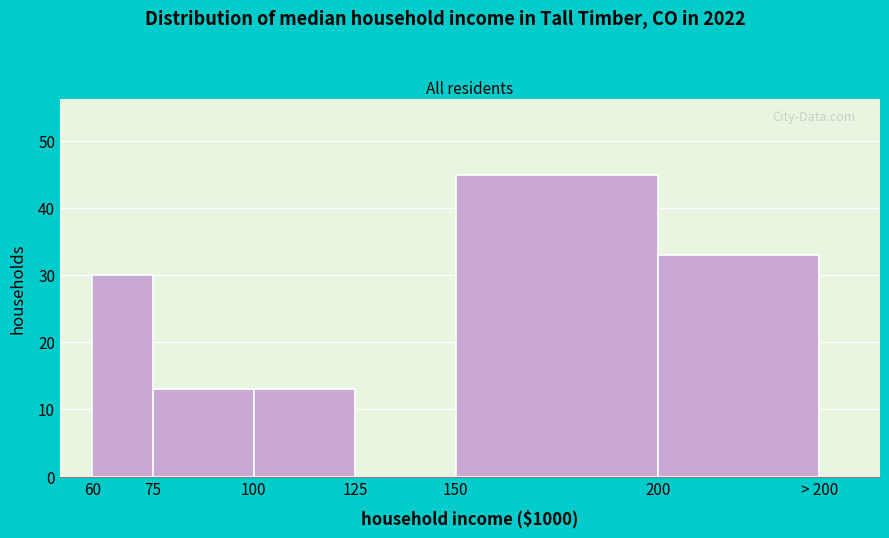

Reading left to right, what are all the values shown in this chart?

60=30	75=13	100=13	125=0	150=45	200=33